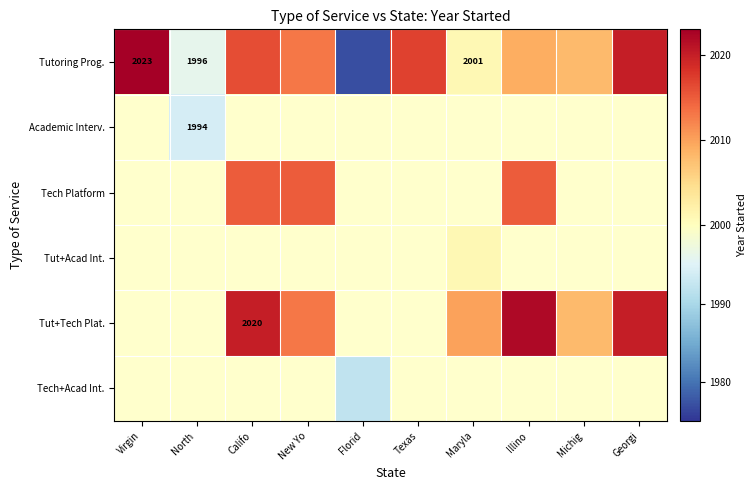

The Academic Interv. series shows 1994 at North . True or false?

True